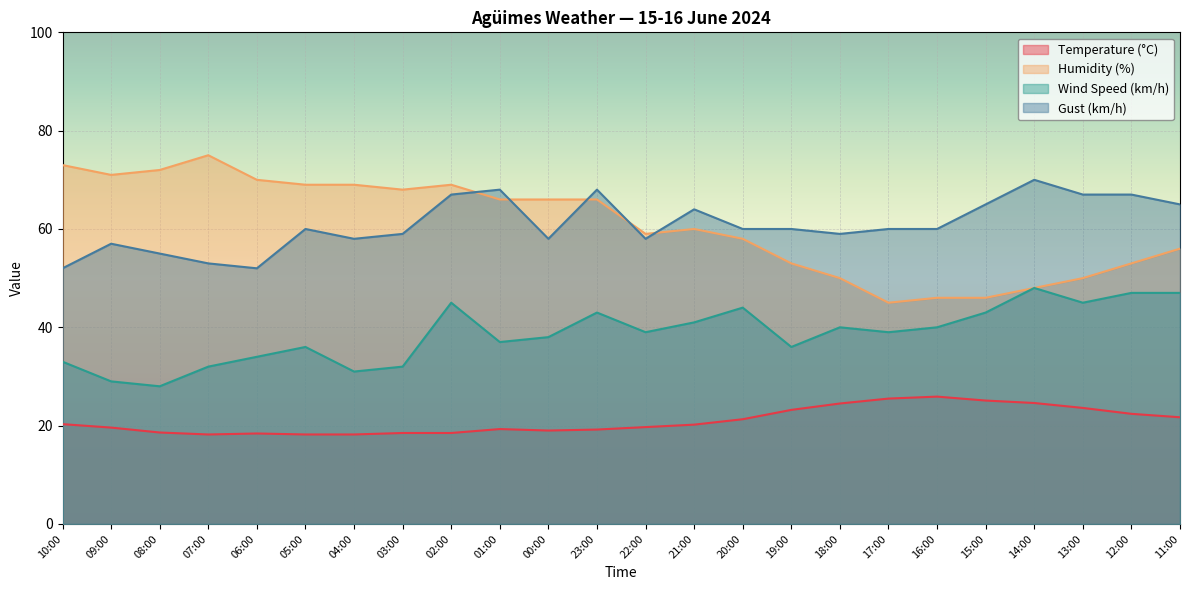

Where is the first local minimum for Gust (km/h)?

06:00